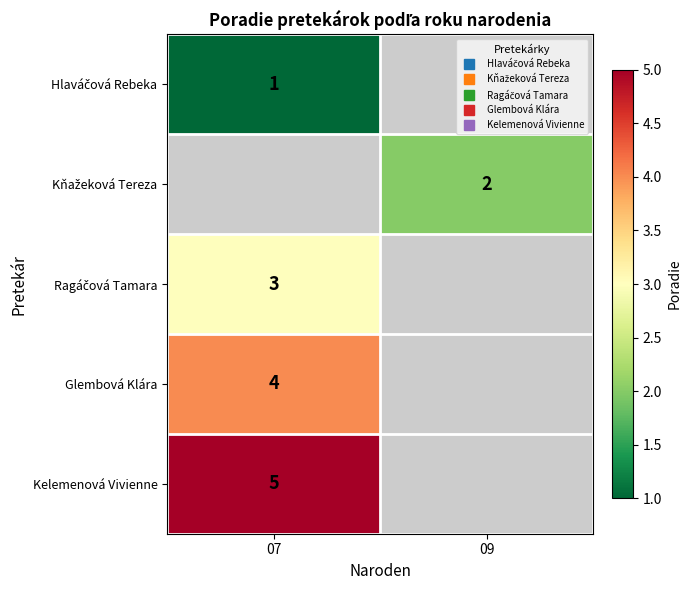

At which label does Ragáčová Tamara reach its minimum?

09